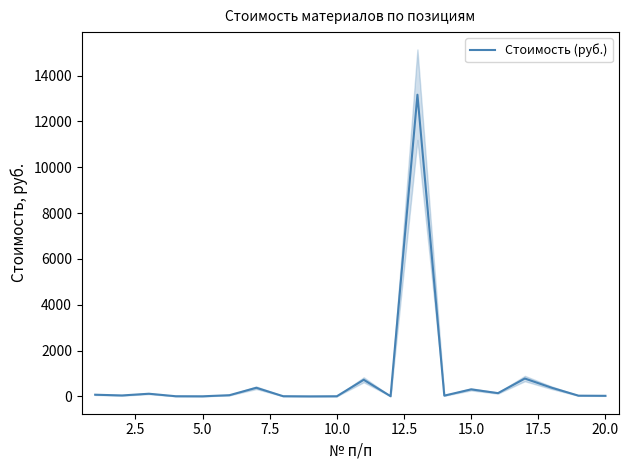

Does the chart display data point markers on the line(s)?

No